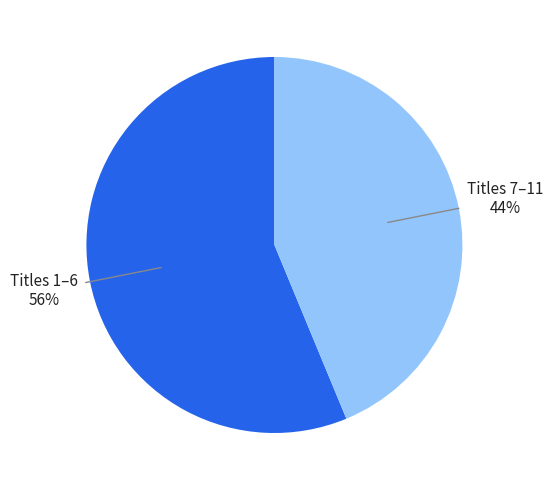

Does any single category account for the majority?

Yes